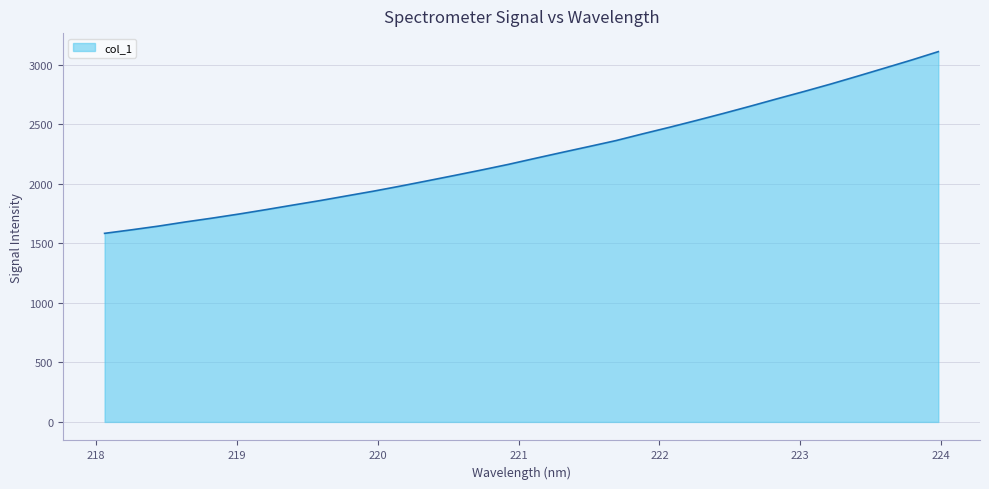

What is the greatest value displayed?

3109.3